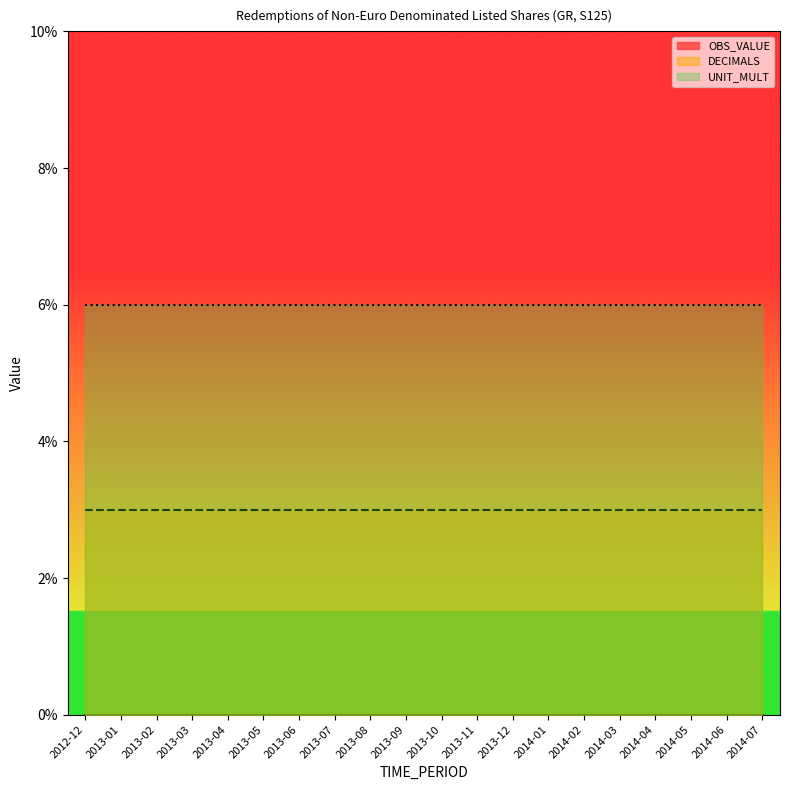

Which category has the highest value across all series?

2012-12